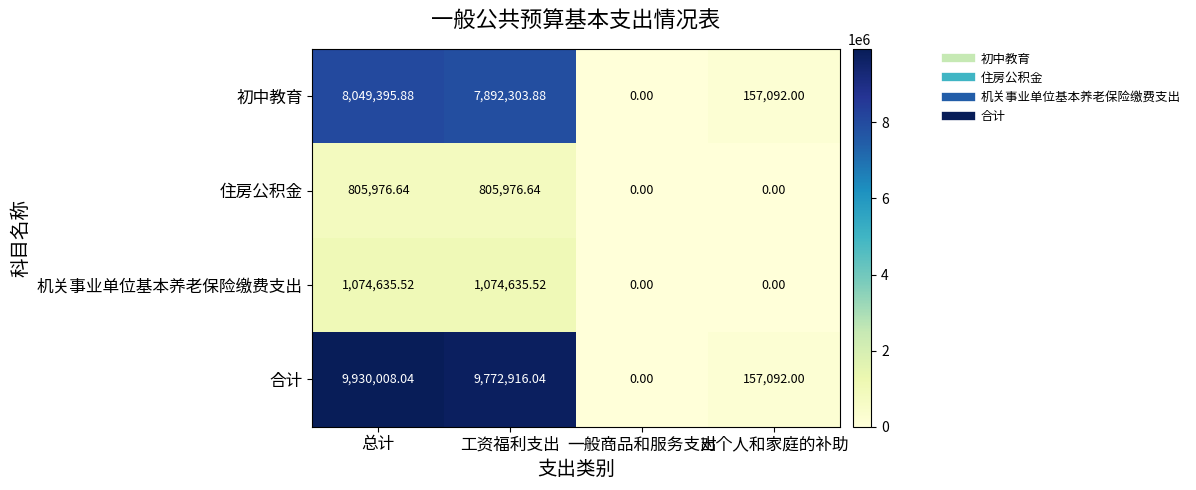

Rank the series by their maximum value, from highest to lowest.

合计, 初中教育, 机关事业单位基本养老保险缴费支出, 住房公积金